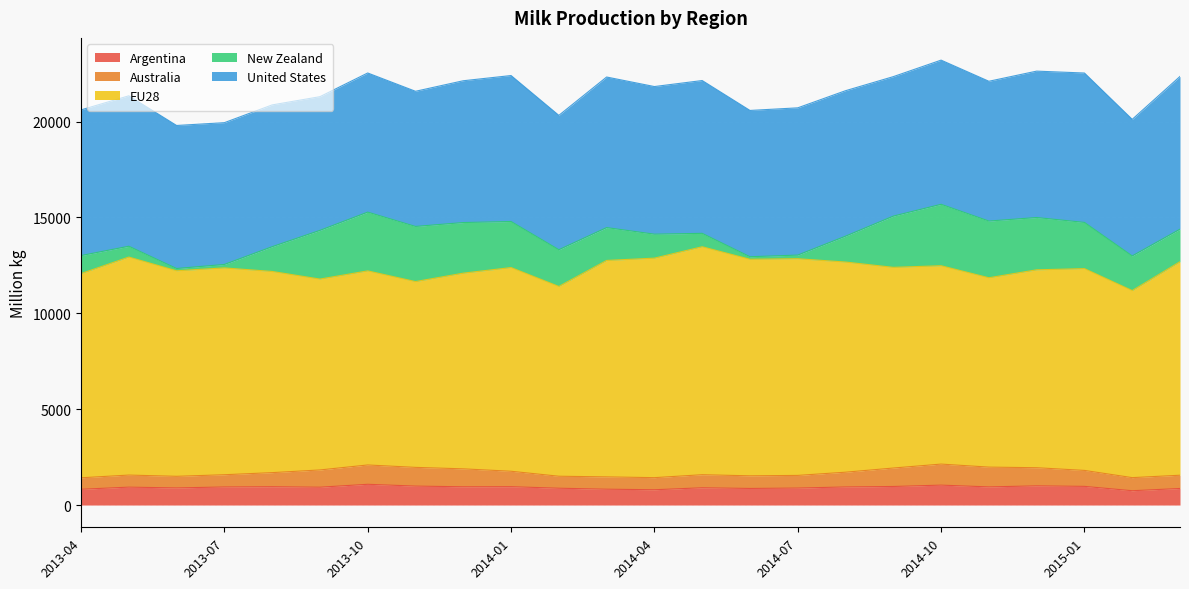

What is the sum of the United States values at 2015-02 and 2013-12?

14519.2